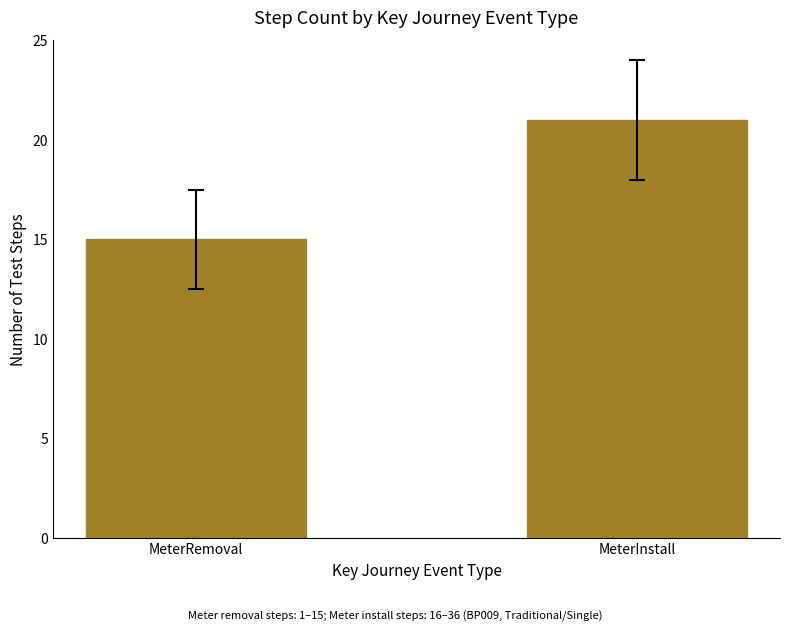

What is the change in value from MeterRemoval to MeterInstall?

+6